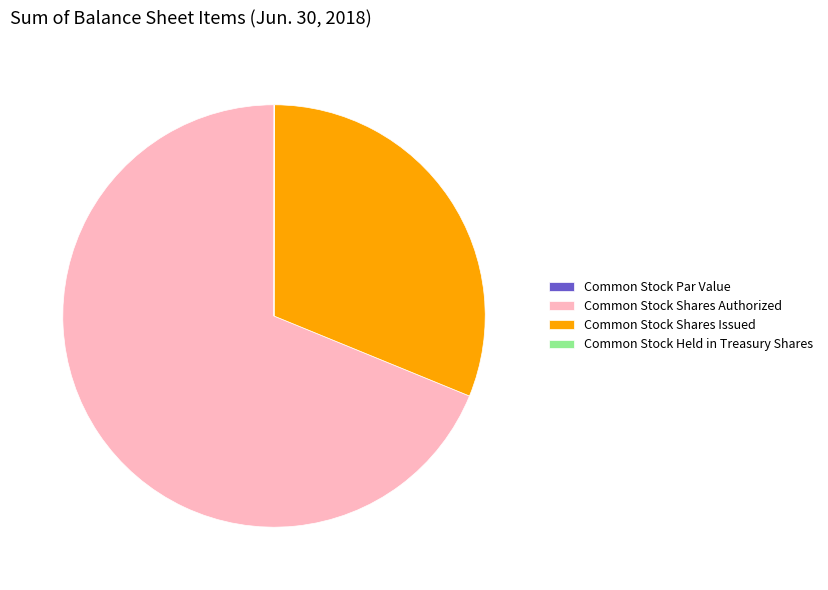

Which category has the biggest portion of the pie?

Common Stock Shares Authorized